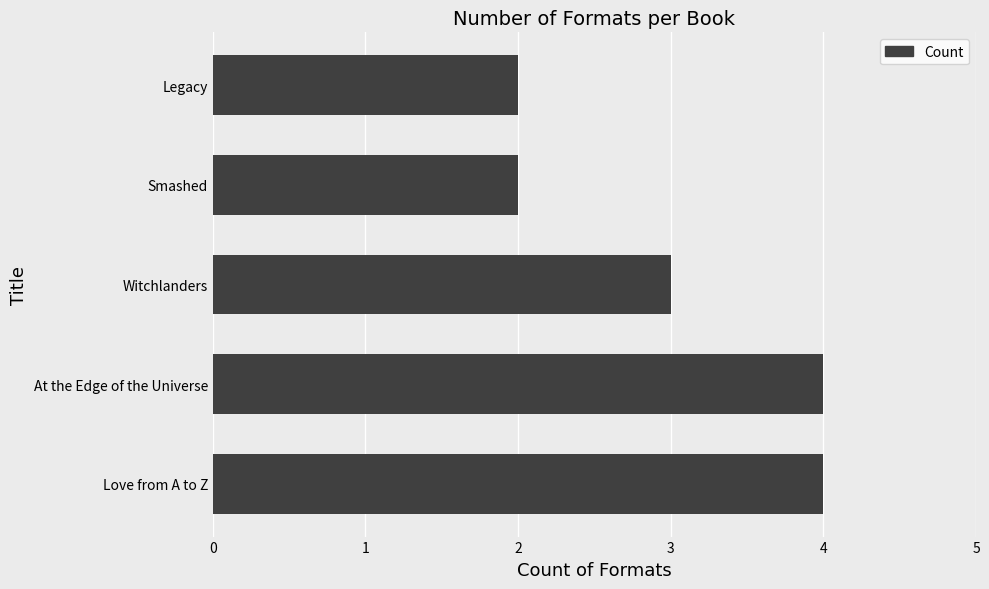

What is the approximate value at At the Edge of the Universe?

4